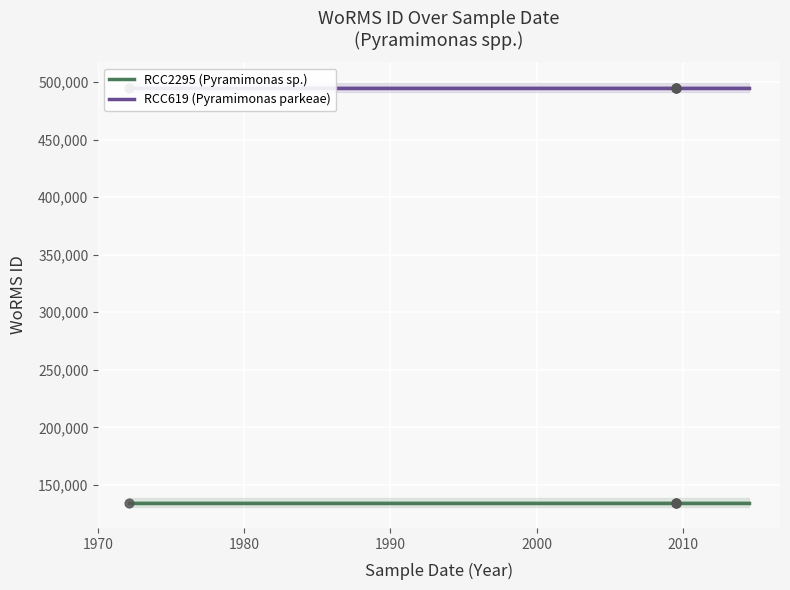

Which series has the largest Y range (max minus min)?

RCC2295 (Pyramimonas sp.)